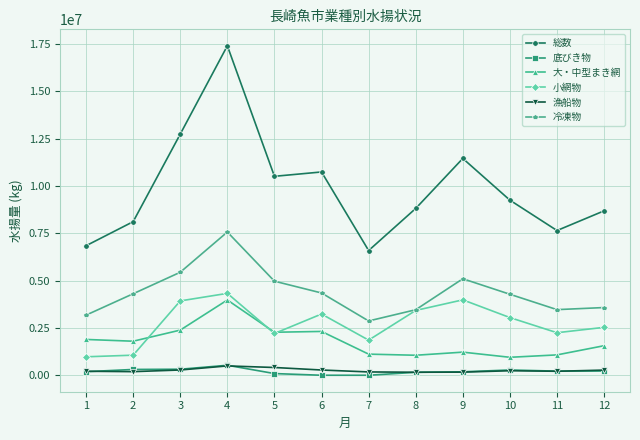

Which series has the largest range (max minus min)?

総数